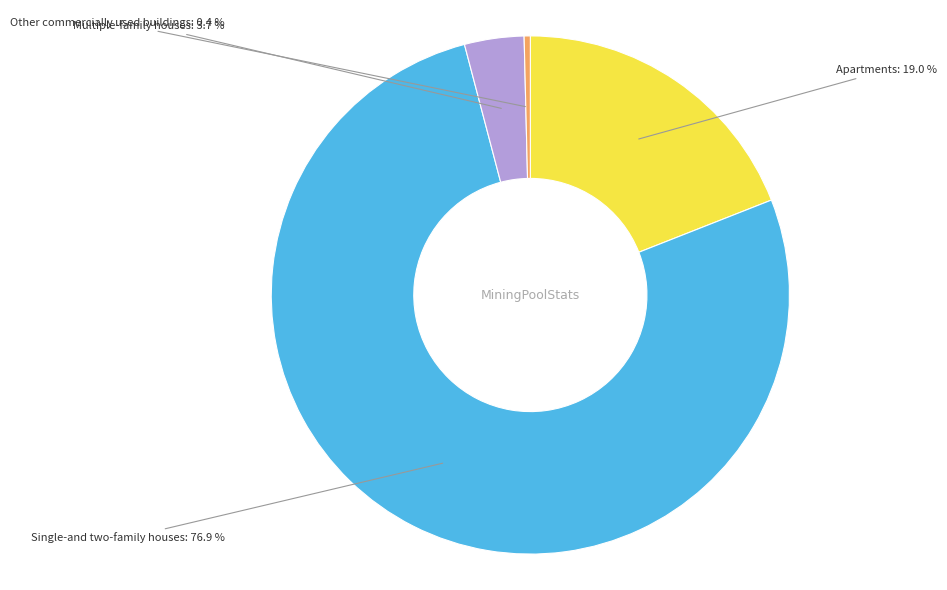

To the nearest percent, what is the average slice percentage?

25%